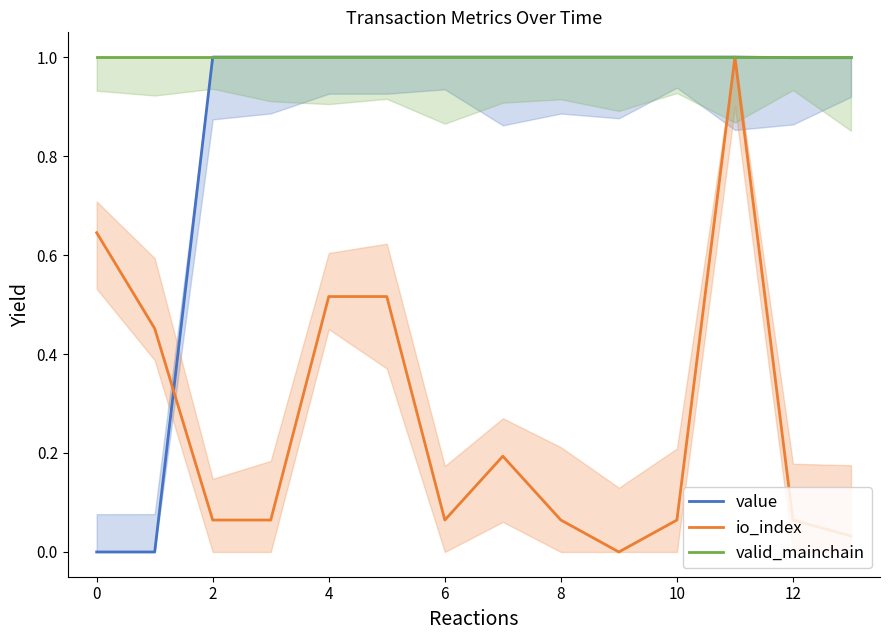

Rank the series at 13 from lowest to highest value.

io_index, value, valid_mainchain